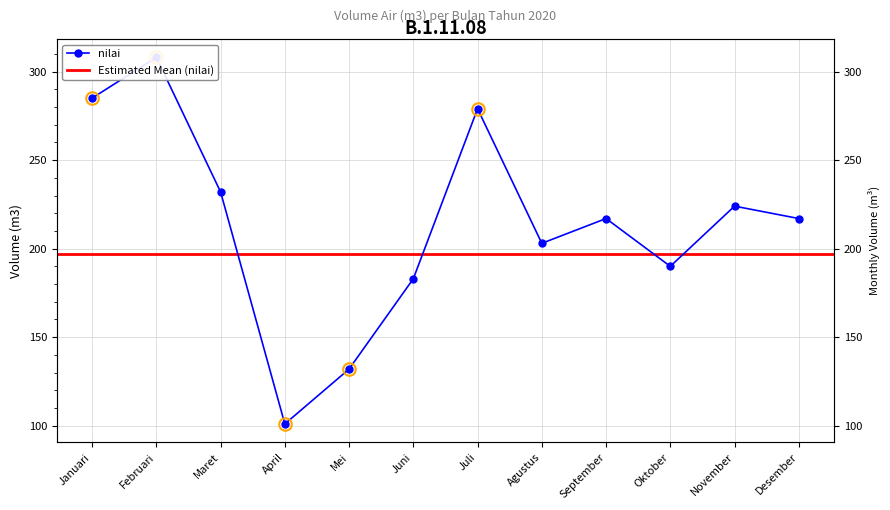

What is the average value?

214